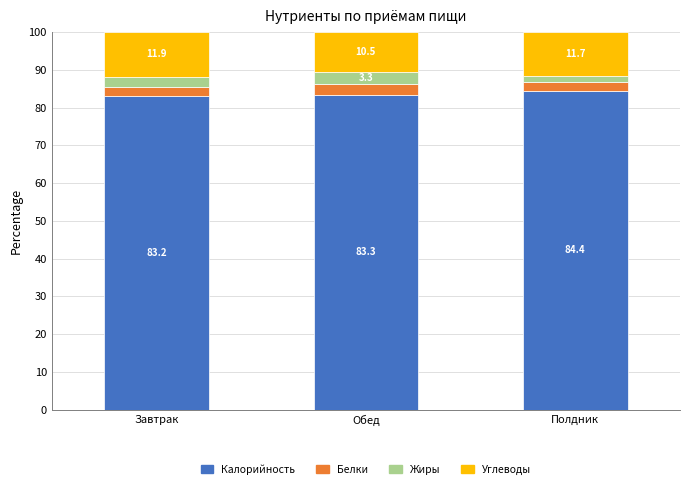

Count the number of data series in this chart.

4